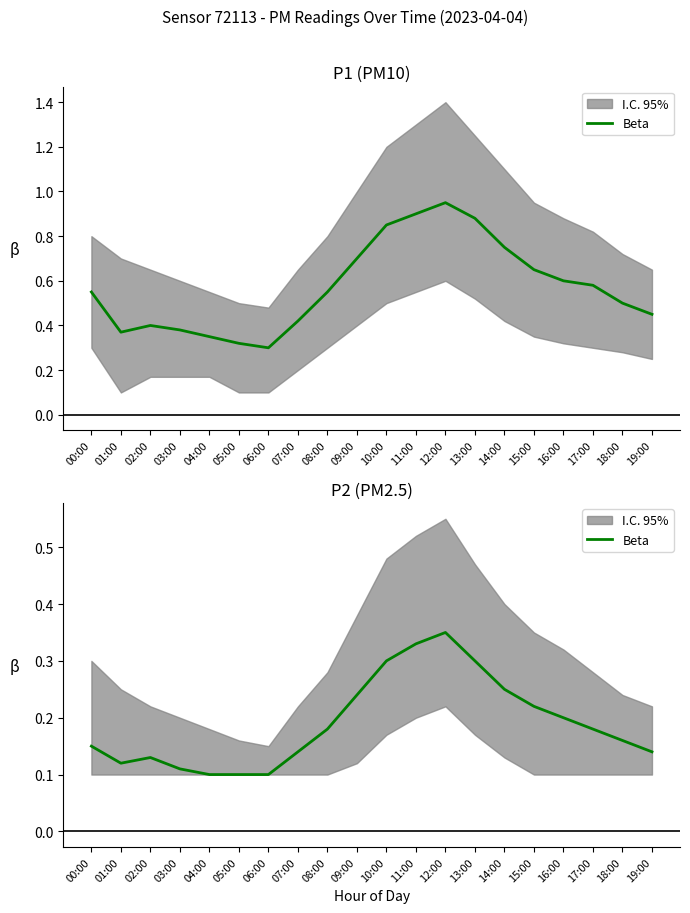

Where is the data nearest to the value 0?

04:00